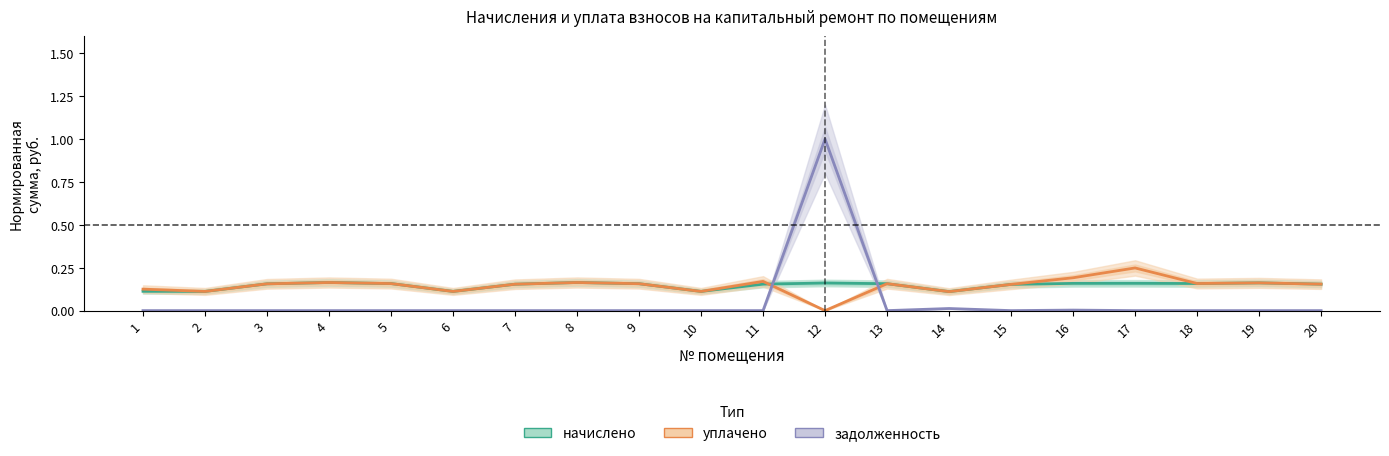

How many data points does each series have?

20